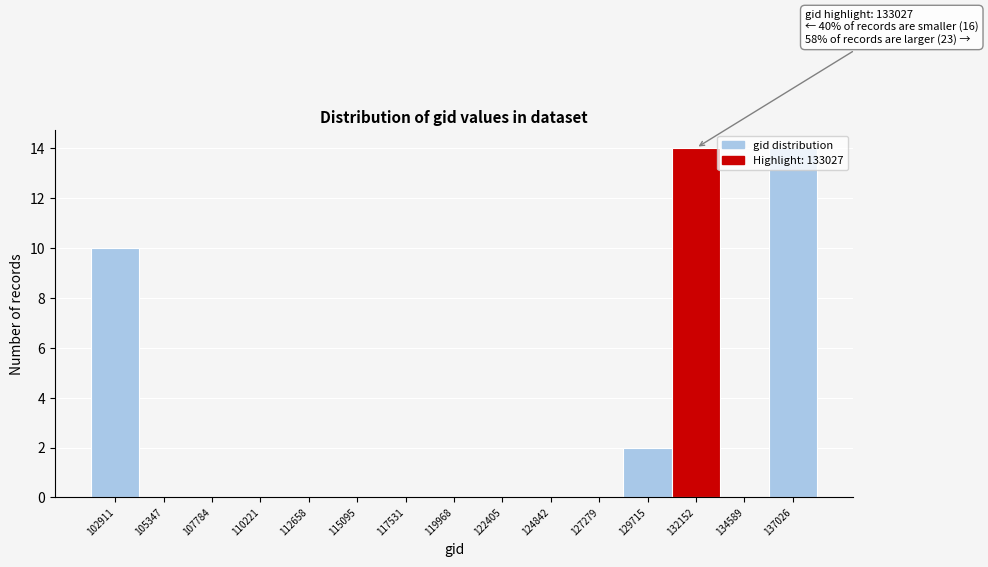

Is it true that the value at 122405 is 0?

True